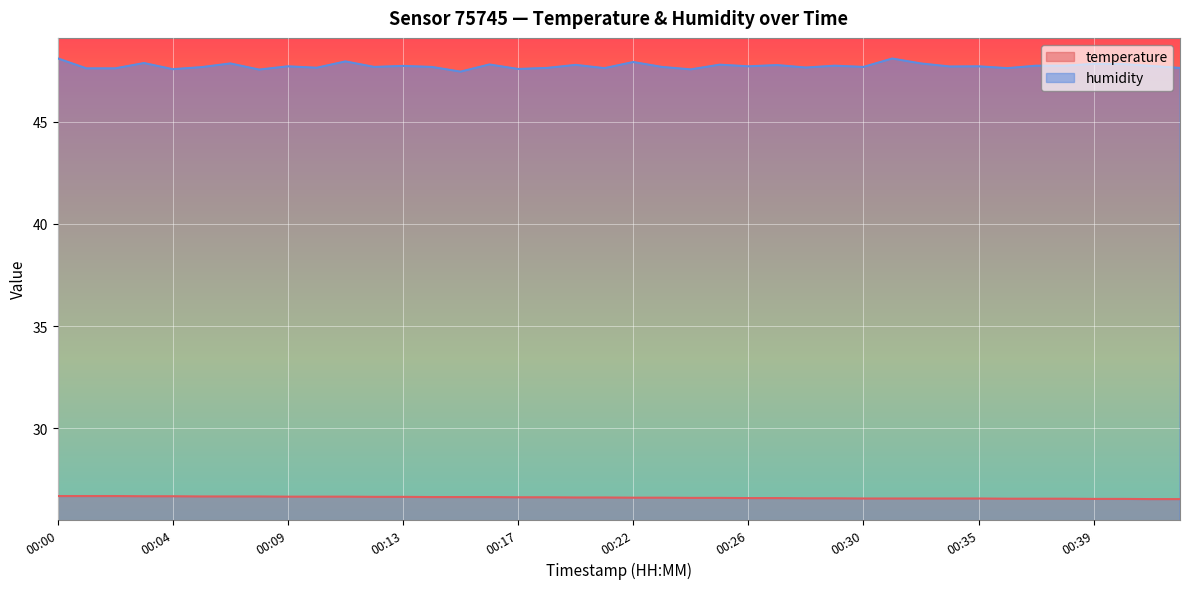

True or false: humidity and temperature intersect in this chart.

False